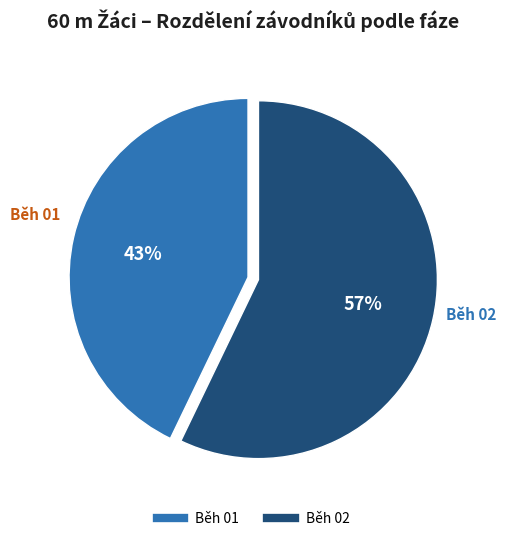

Combined, do Běh 02 and Běh 01 account for over 50%?

Yes